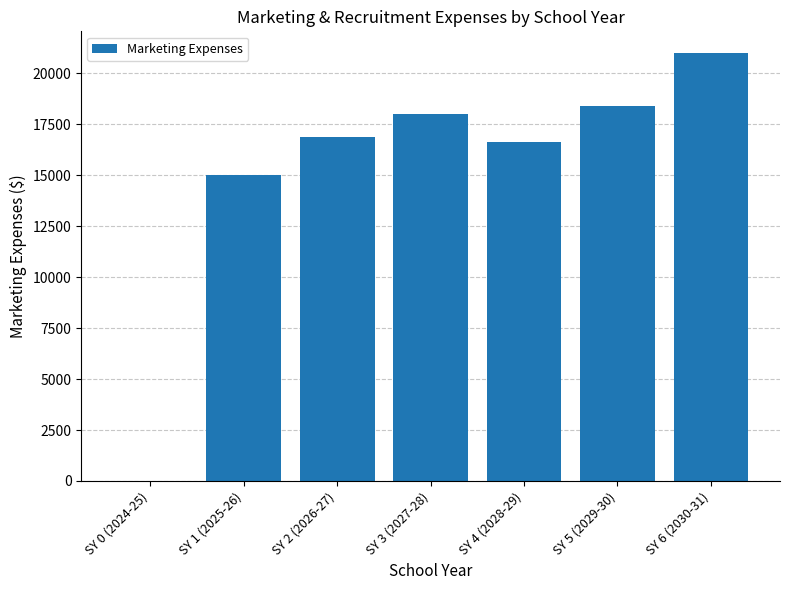

How many values are above zero?

6